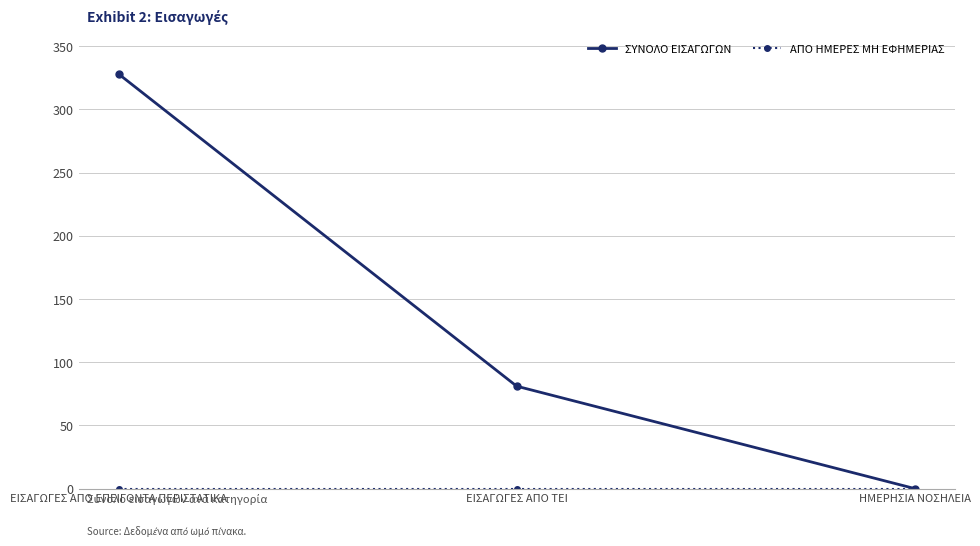

Rank the categories by ΣΥΝΟΛΟ ΕΙΣΑΓΩΓΩΝ value from highest to lowest.

ΕΙΣΑΓΩΓΕΣ ΑΠΟ ΕΠΕΙΓΟΝΤΑ ΠΕΡΙΣΤΑΤΙΚΑ, ΕΙΣΑΓΩΓΕΣ ΑΠΟ ΤΕΙ, ΗΜΕΡΗΣΙΑ ΝΟΣΗΛΕΙΑ